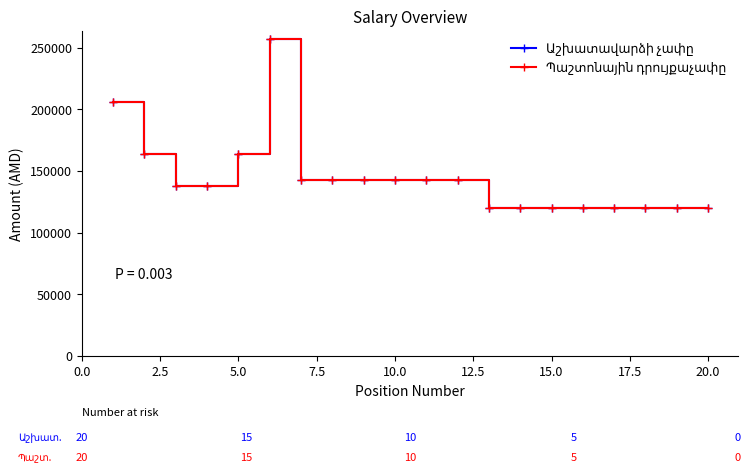

What is the minimum value for Աշխատավարձի չափը?

120000